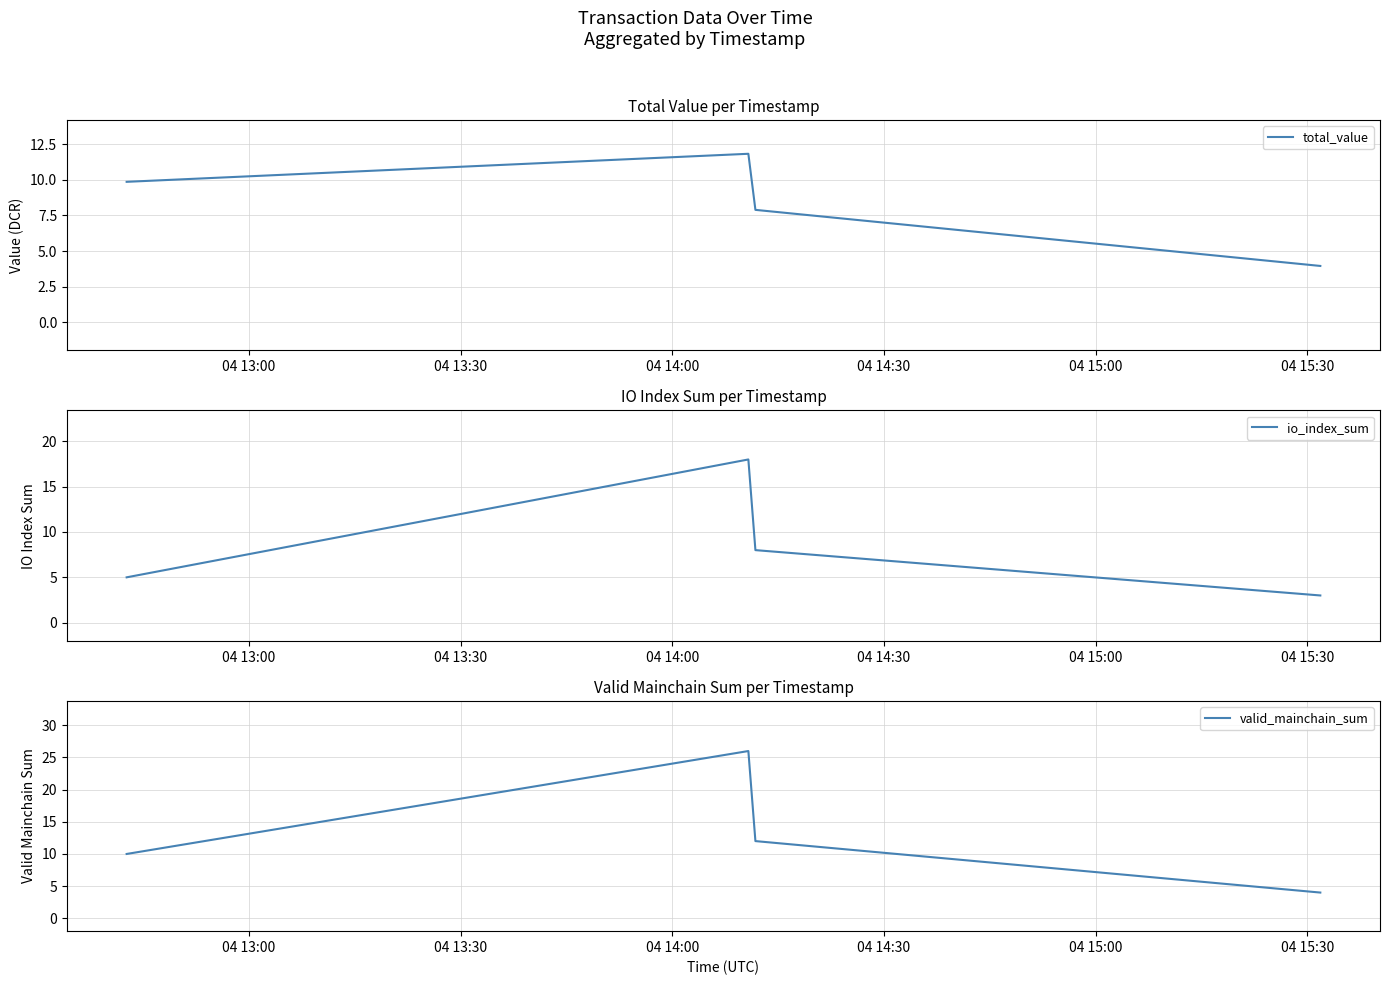

What is the difference between the maximum and minimum values in the valid_mainchain_sum series?

22